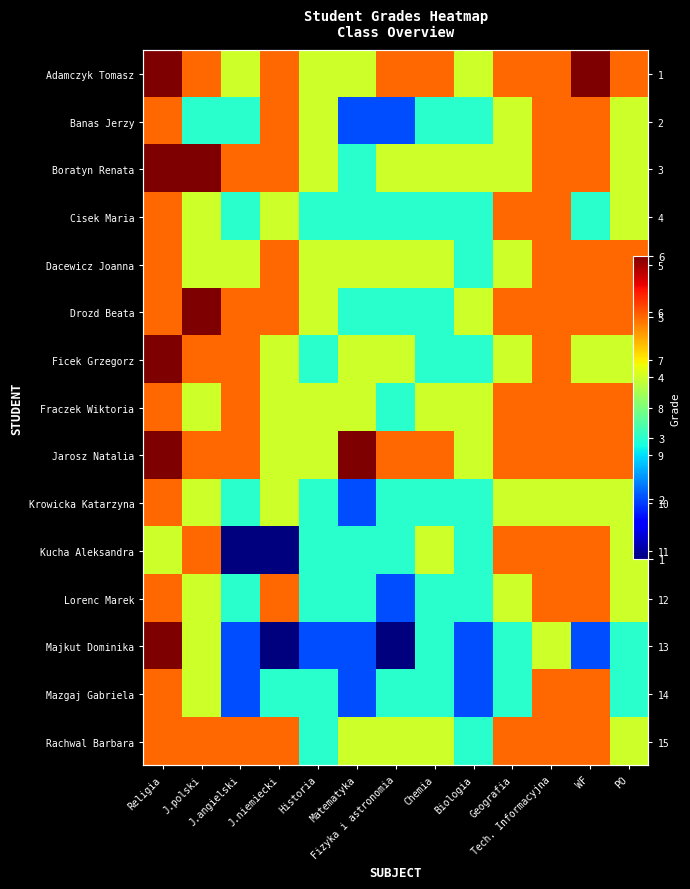

Rank the series by their maximum value, from lowest to highest.

Banas Jerzy, Cisek Maria, Dacewicz Joanna, Fraczek Wiktoria, Krowicka Katarzyna, Kucha Aleksandra, Lorenc Marek, Mazgaj Gabriela, Rachwal Barbara, Adamczyk Tomasz, Boratyn Renata, Drozd Beata, Ficek Grzegorz, Jarosz Natalia, Majkut Dominika